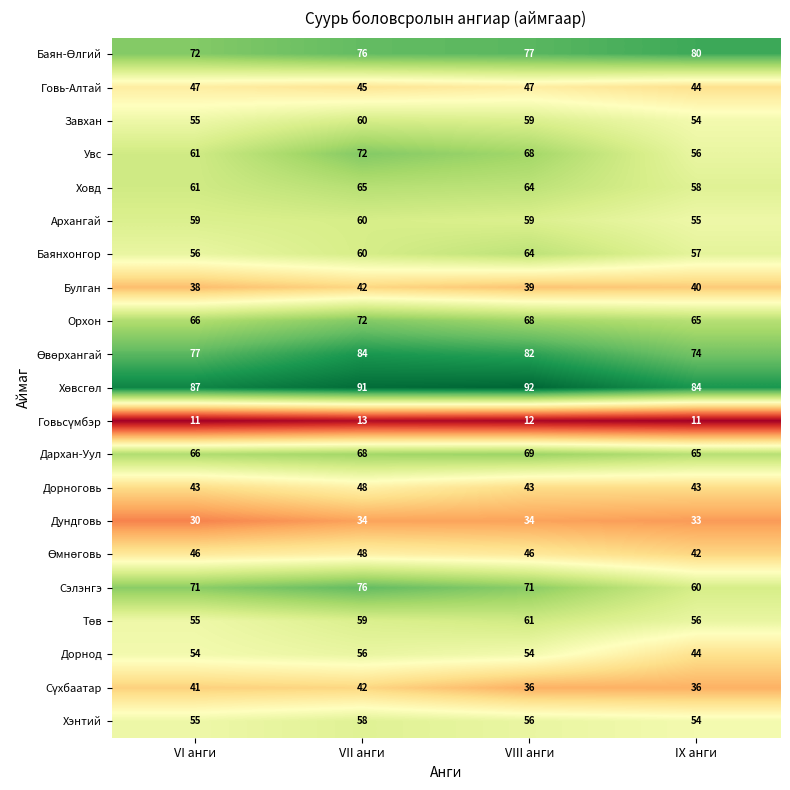

Count the number of categories in the chart.

4